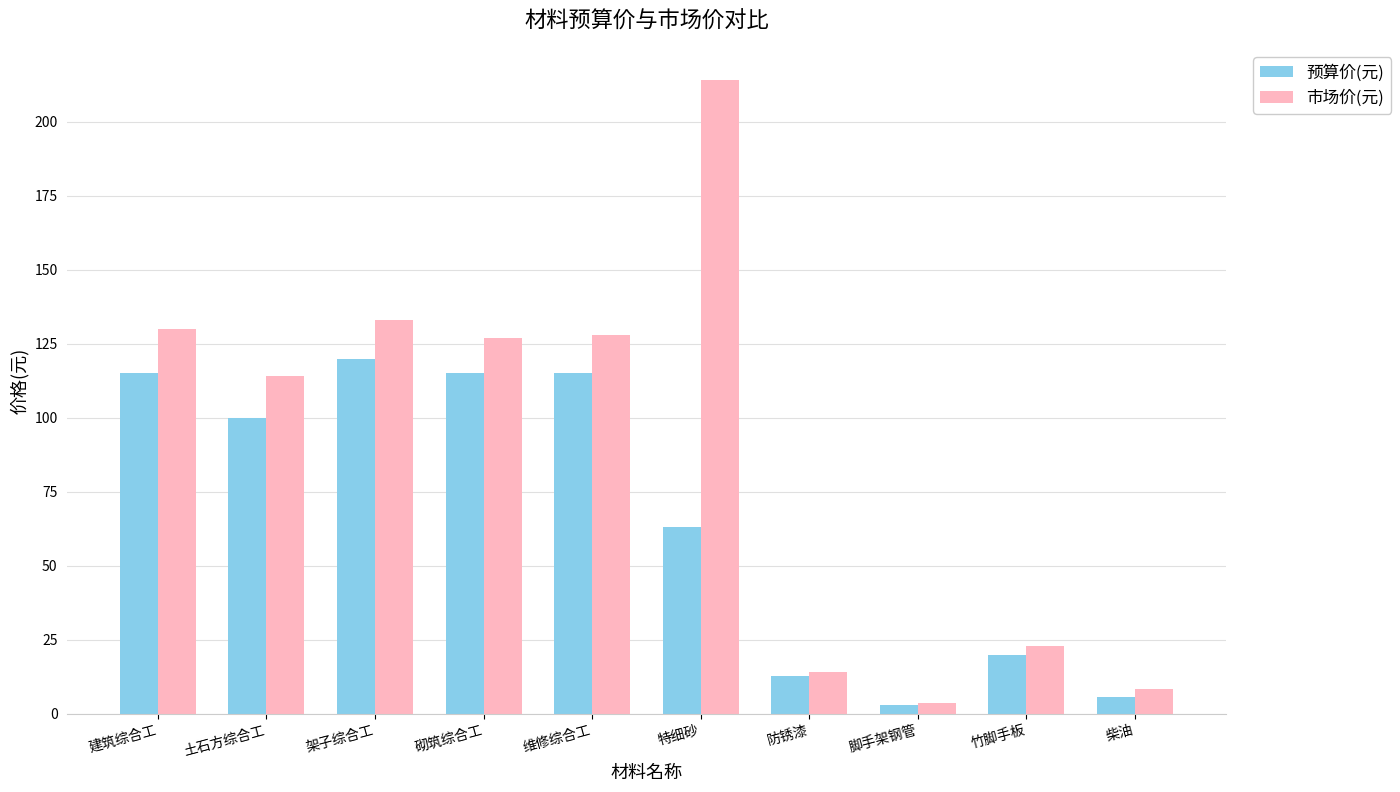

Between 防锈漆 and 脚手架钢管, which series saw the biggest shift?

市场价(元)